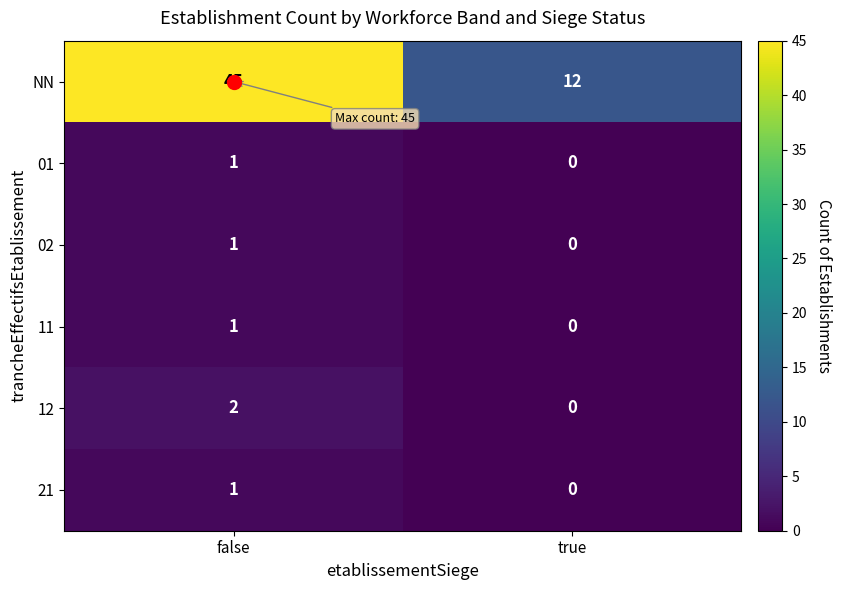

Which series has the largest total across all categories?

NN